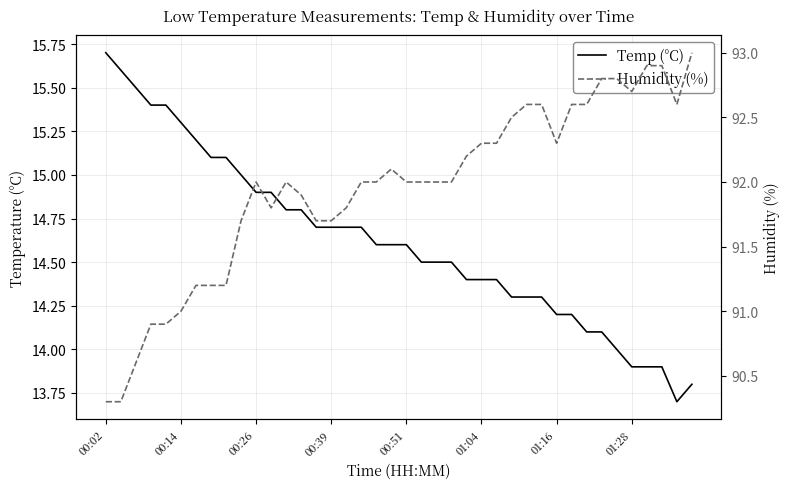

What is the difference between the maximum and minimum values in the Humidity (%) series?

2.7